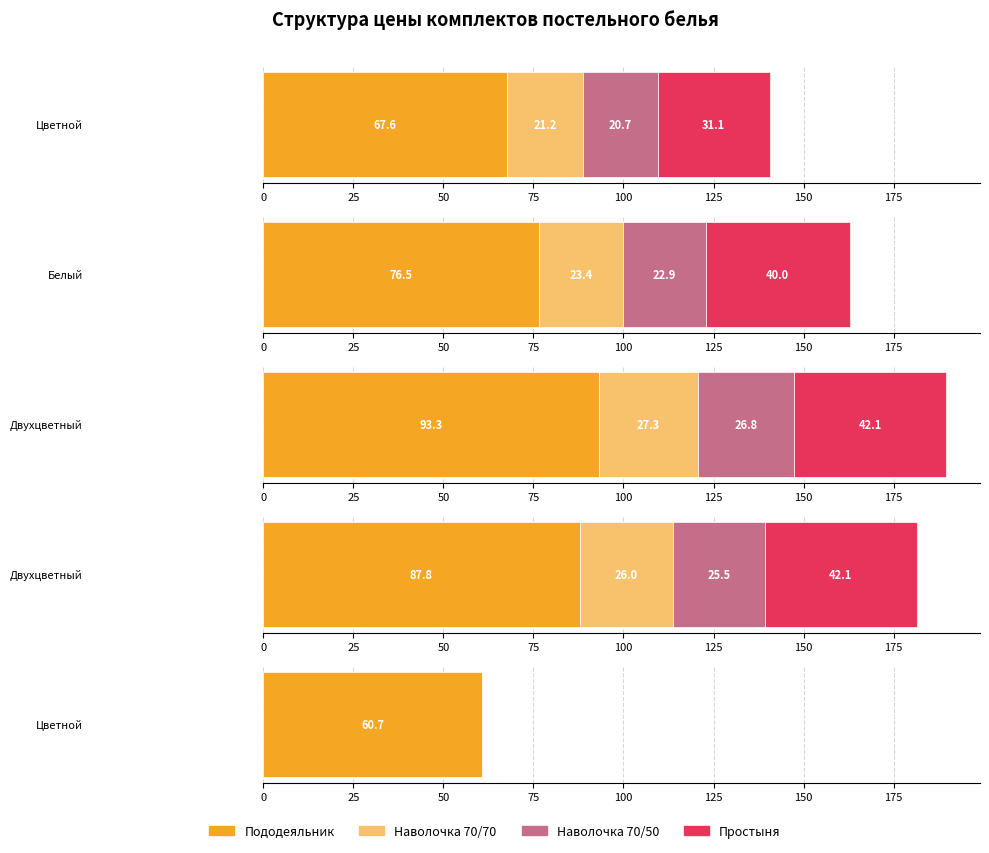

Rank the series by their maximum value, from highest to lowest.

Пододеяльник, Простыня, Наволочка 70/70, Наволочка 70/50